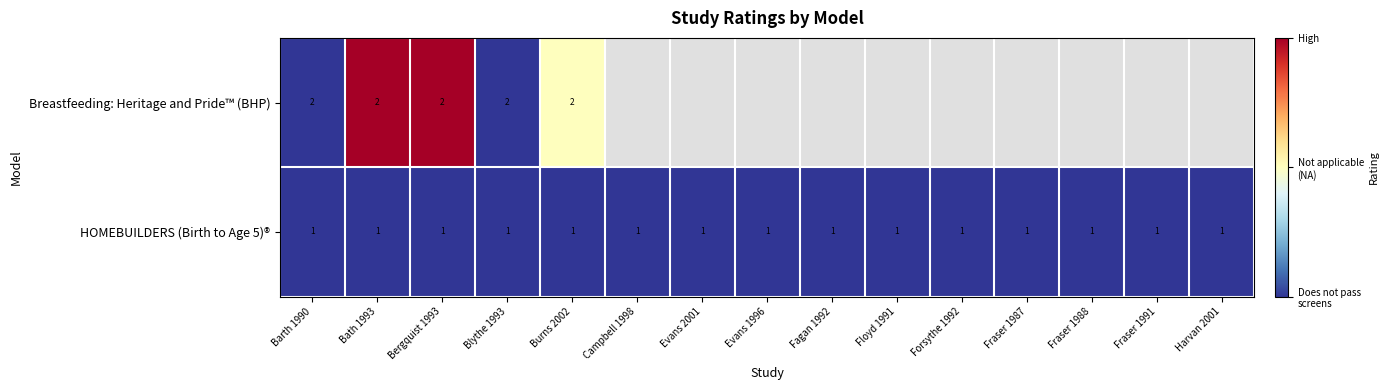

At which category is the sum across all series the highest?

Bath 1993